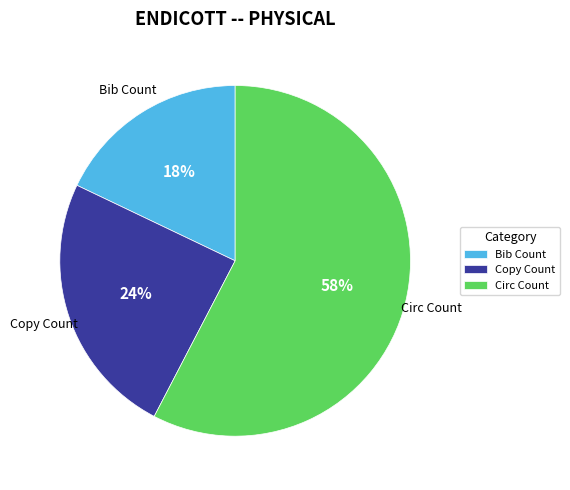

Which has a higher value, Circ Count or Copy Count?

Circ Count